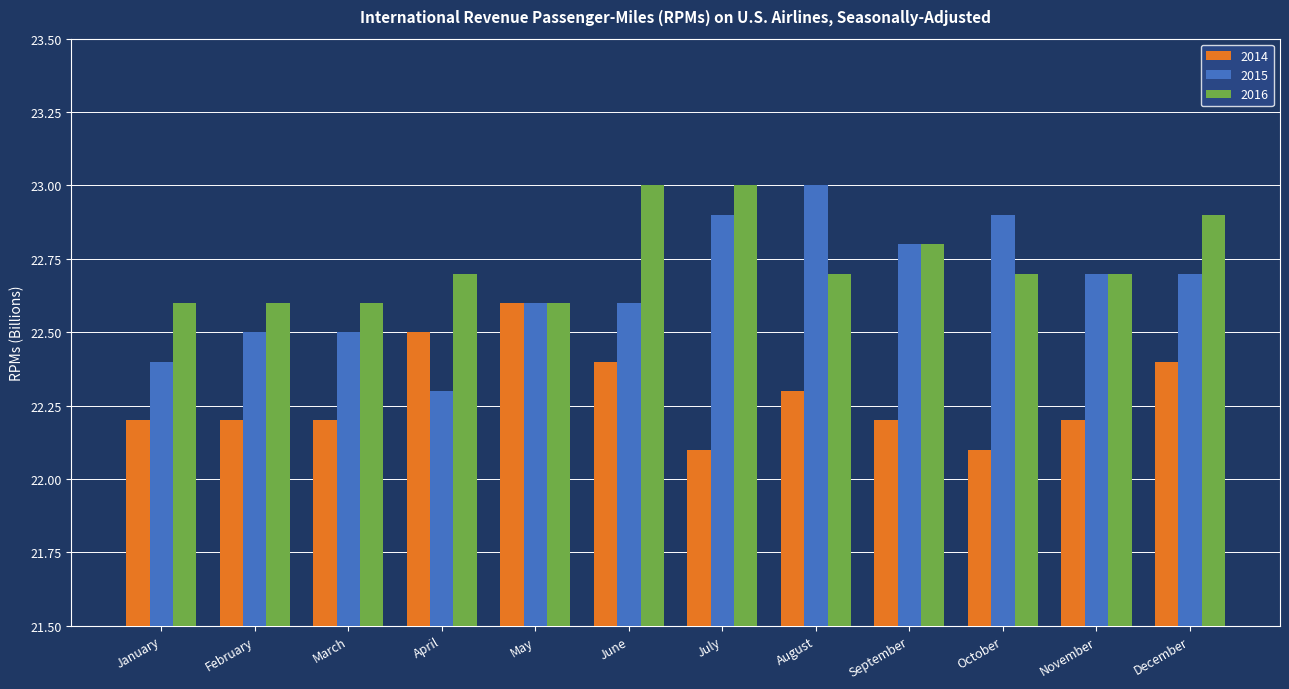

What is the difference between the second highest and minimum values in the 2015 series?

0.6